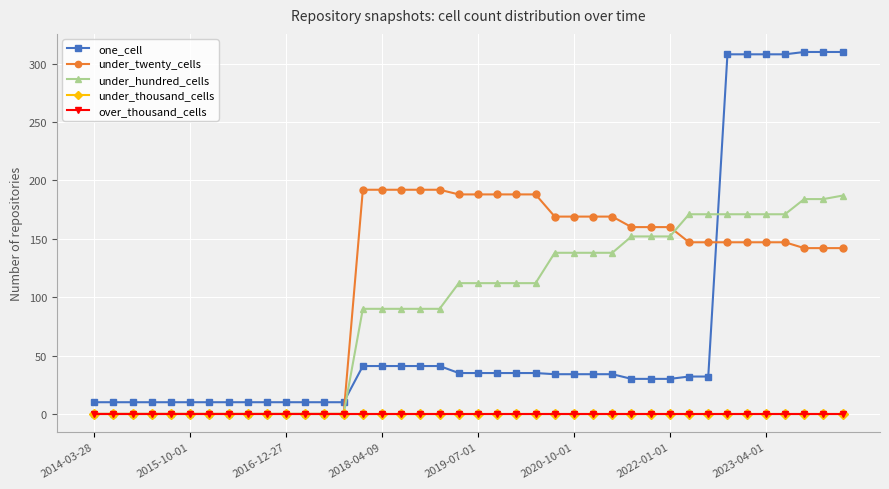

True or false: one_cell and over_thousand_cells intersect in this chart.

False